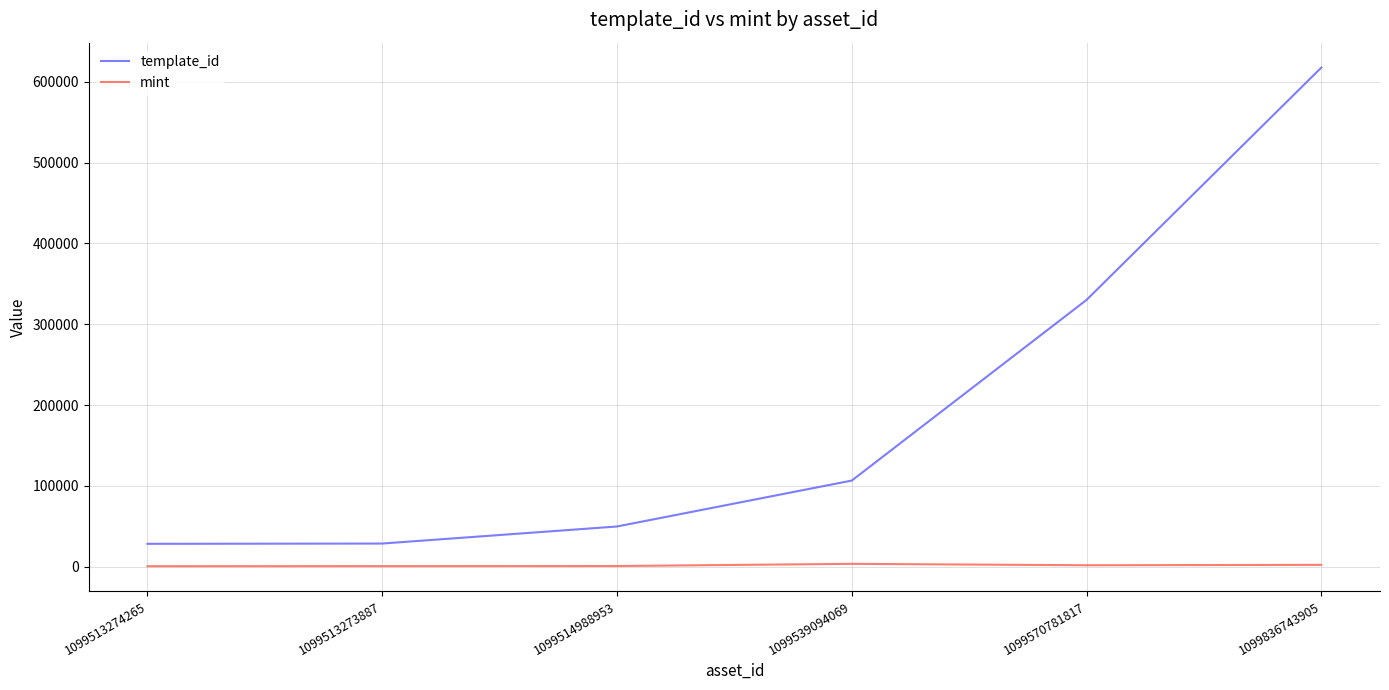

What is the difference between the mint values at 1099513273887 and 1099836743905?

1617